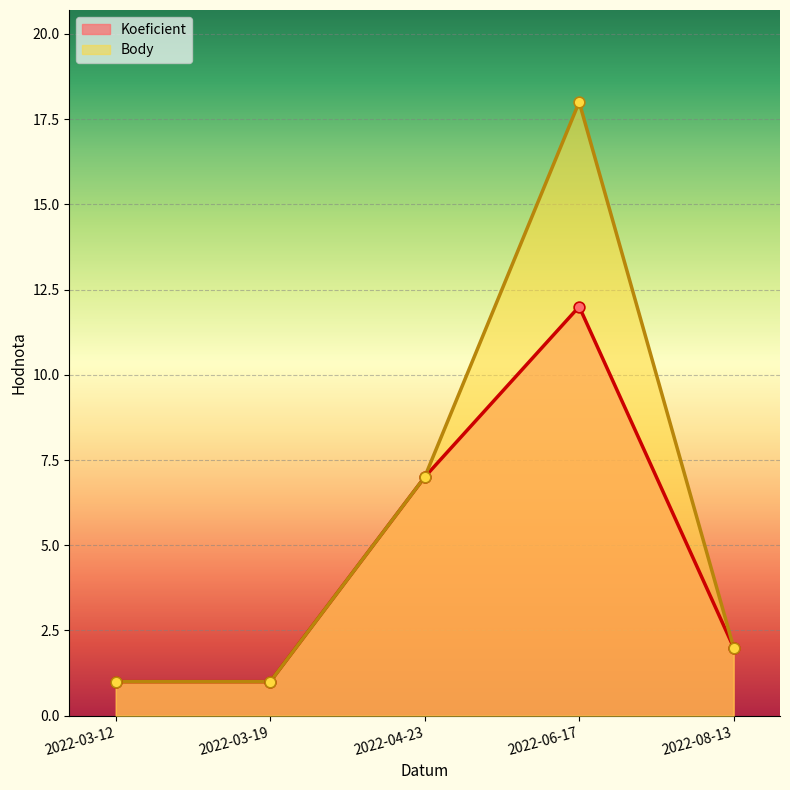

What are all the series names shown in the legend?

Koeficient, Body